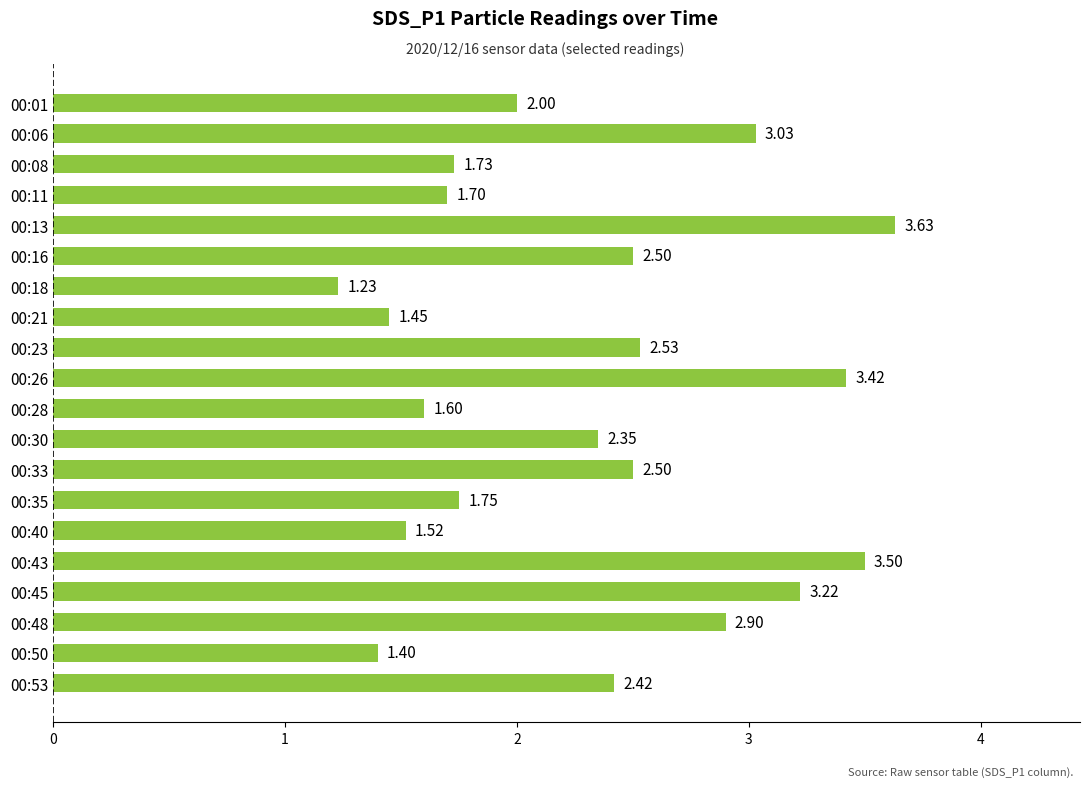

What is the sum of all values?

46.4